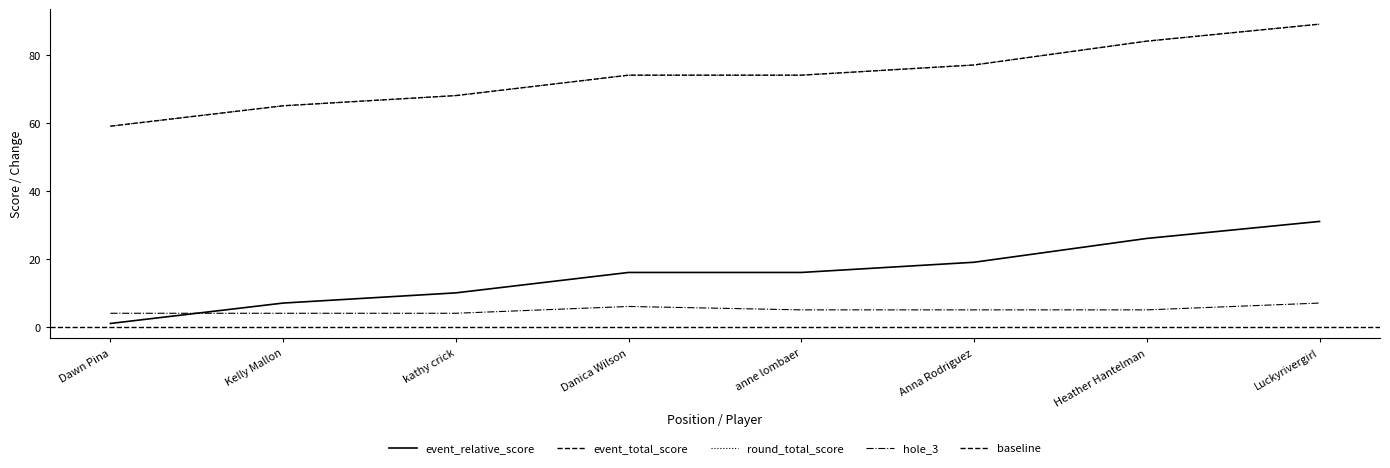

True or false: event_total_score and hole_3 cross at least once.

False